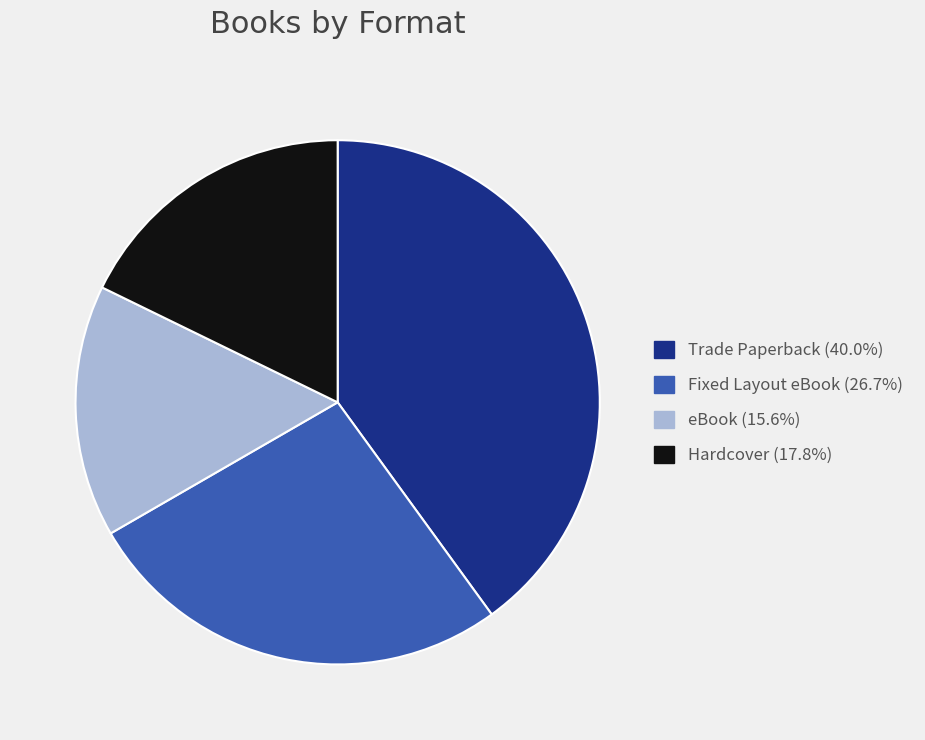

Count the number of slices in the pie.

4